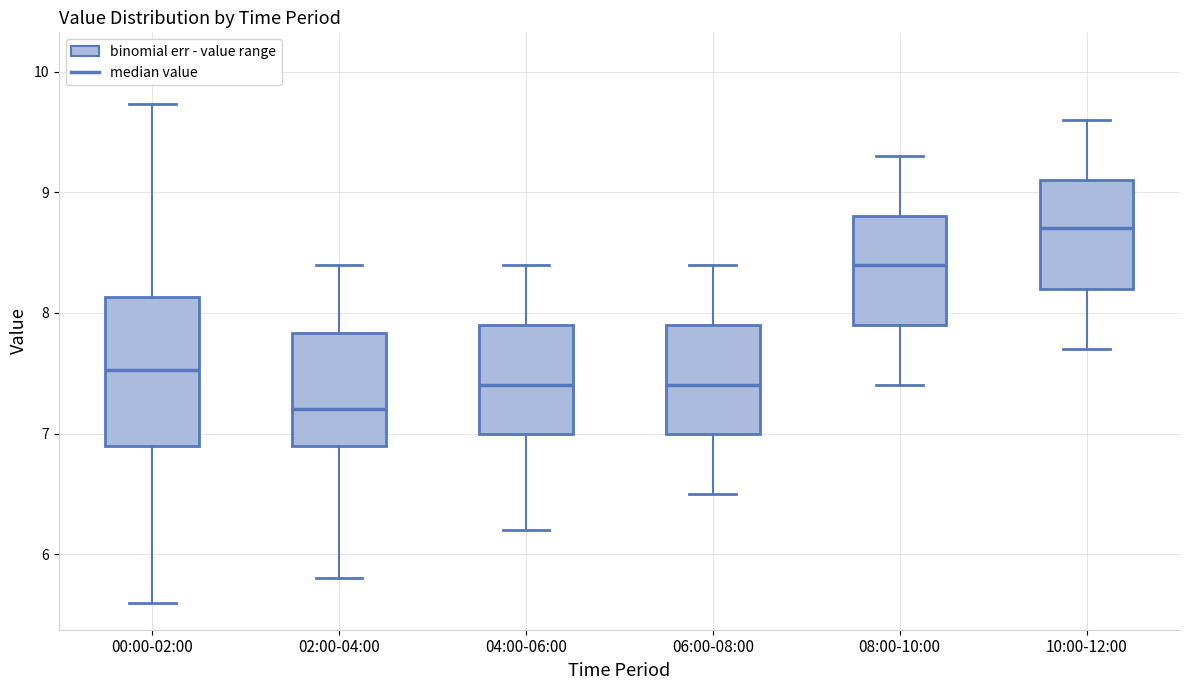

Reading left to right, transcribe this box plot: for each box, give where its median line is, the range the box spans, and where its two whiskers end, as read against the y-axis. The values are not printed on the chart, so give them approximately, as read against the axis.

00:00-02:00: median 7.5, box 6.9 to 8.1, whiskers 5.6 to 9.7
02:00-04:00: median 7.2, box 6.9 to 7.8, whiskers 5.8 to 8.4
04:00-06:00: median 7.4, box 7.0 to 7.9, whiskers 6.2 to 8.4
06:00-08:00: median 7.4, box 7.0 to 7.9, whiskers 6.5 to 8.4
08:00-10:00: median 8.4, box 7.9 to 8.8, whiskers 7.4 to 9.3
10:00-12:00: median 8.7, box 8.2 to 9.1, whiskers 7.7 to 9.6